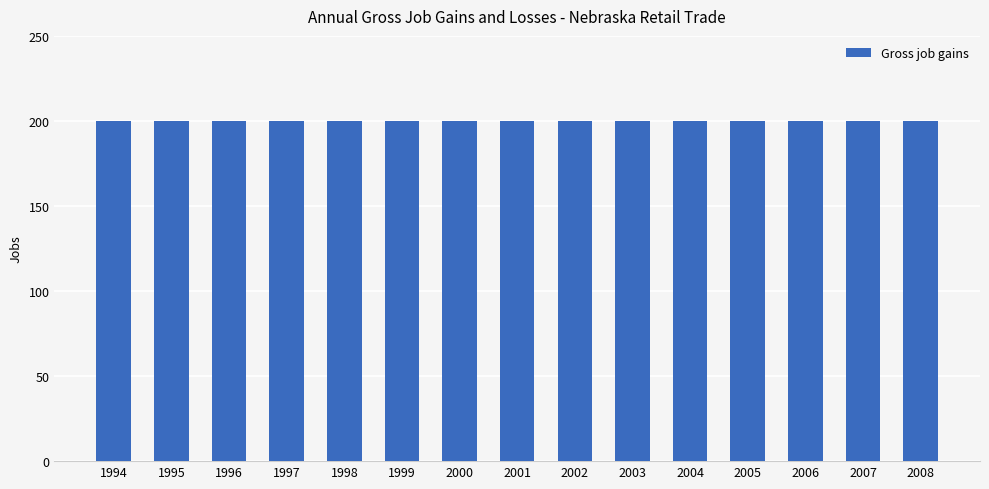

Which series has the largest total across all categories?

Gross job gains